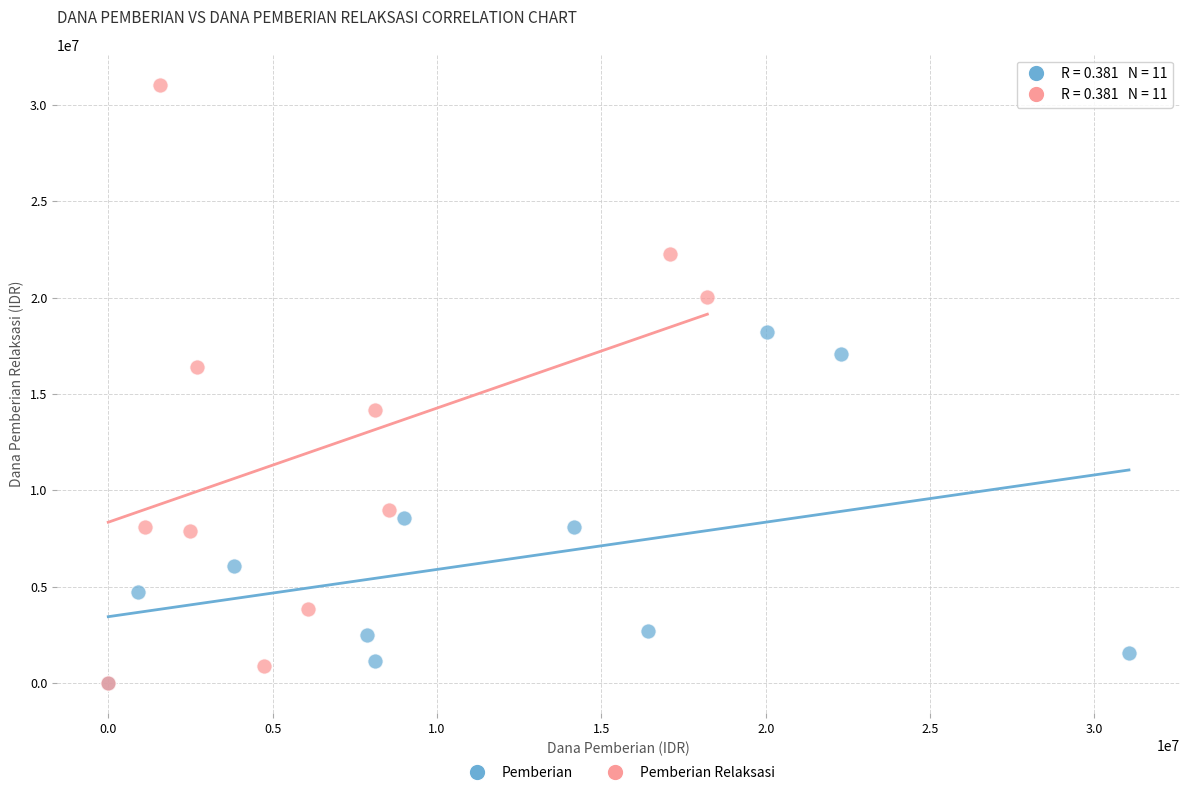

Which series has the widest spread of Y values?

Pemberian Relaksasi